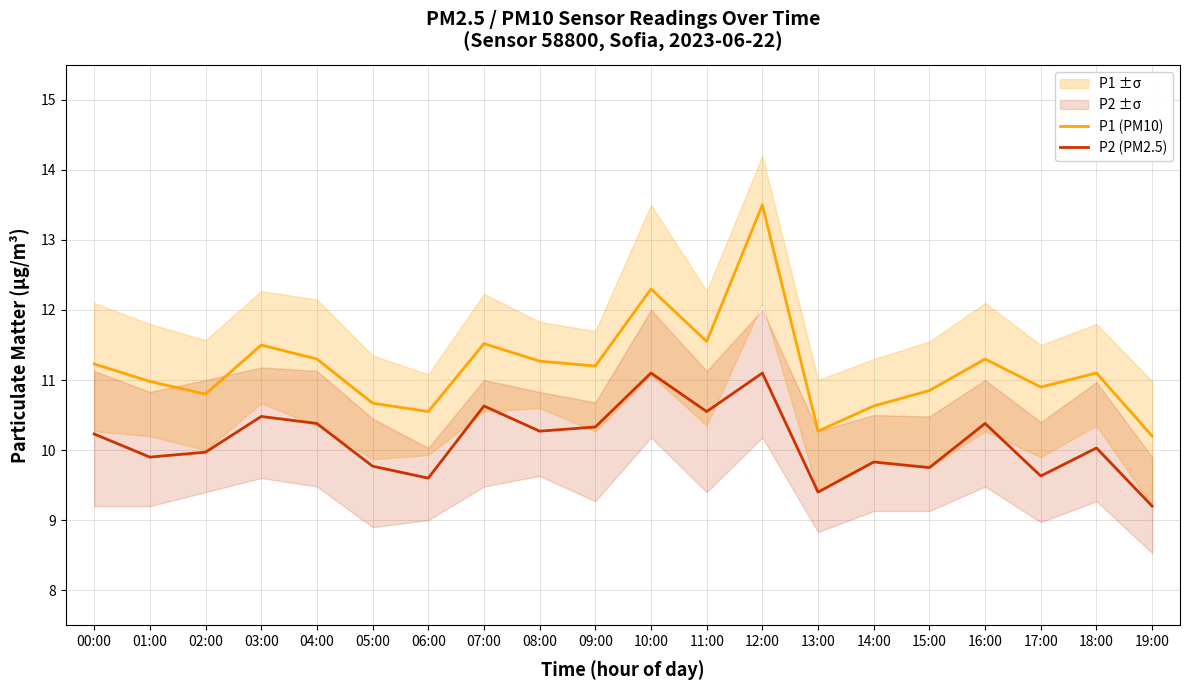

Which series has the widest spread of values?

P1 (PM10)